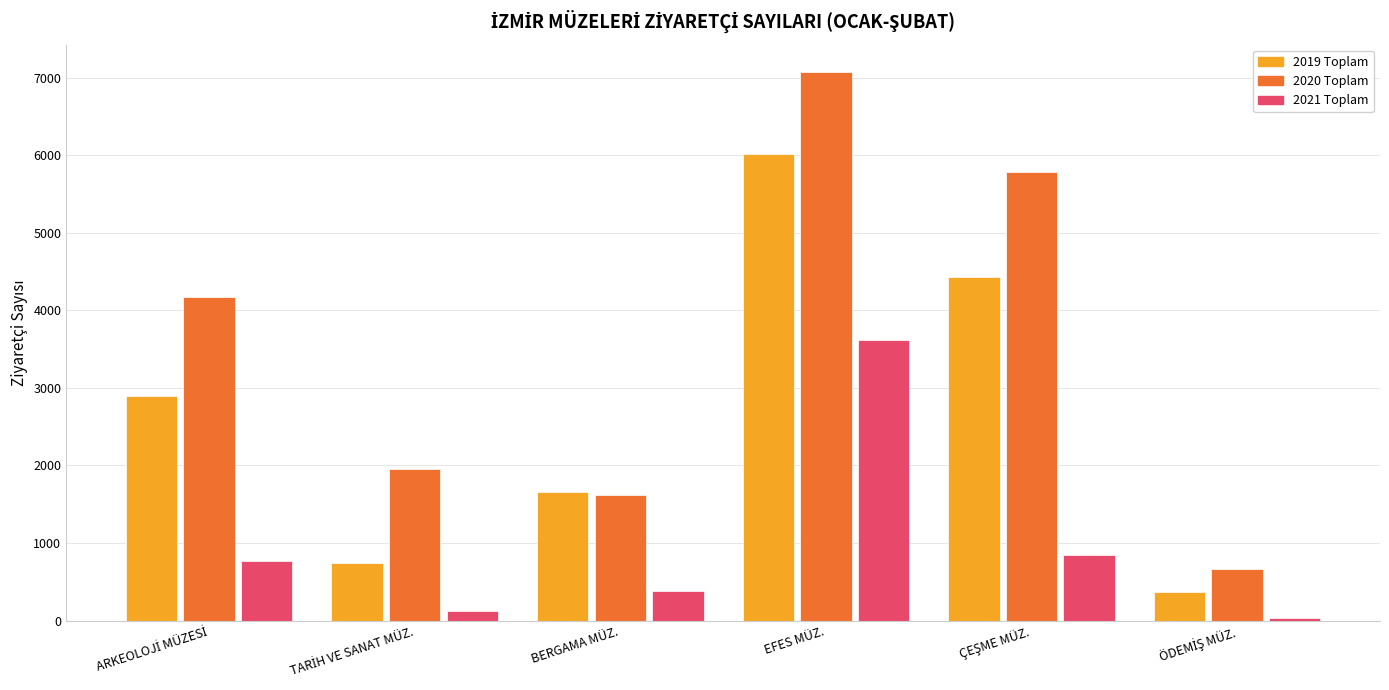

What is the difference between the second highest and minimum values in the 2019 Toplam series?

4070